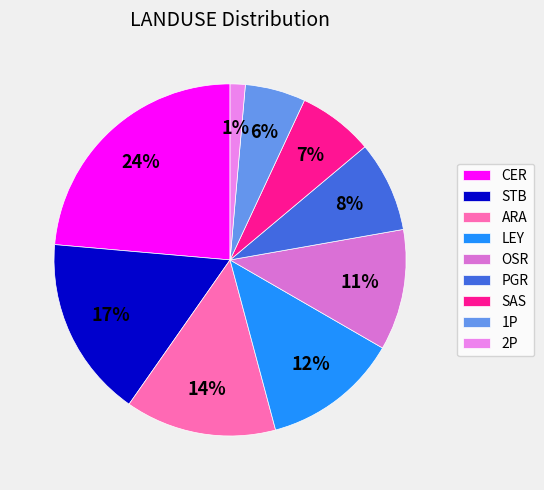

To the nearest percent, what is the average slice percentage?

11%